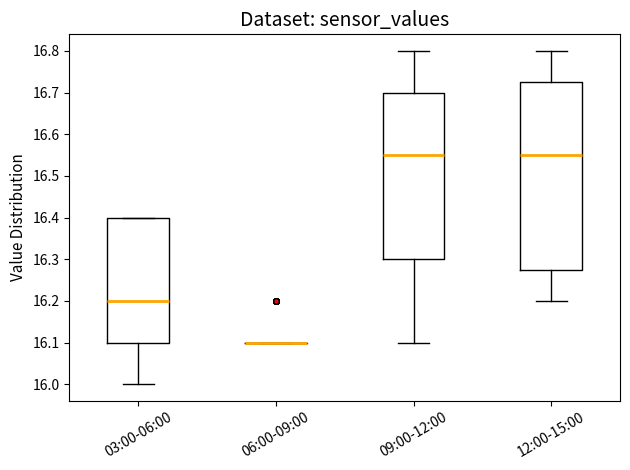

Where does the upper whisker of the box for 12:00-15:00 end on the y-axis? The values are not printed on the chart, so give them approximately, as read against the axis.

16.80